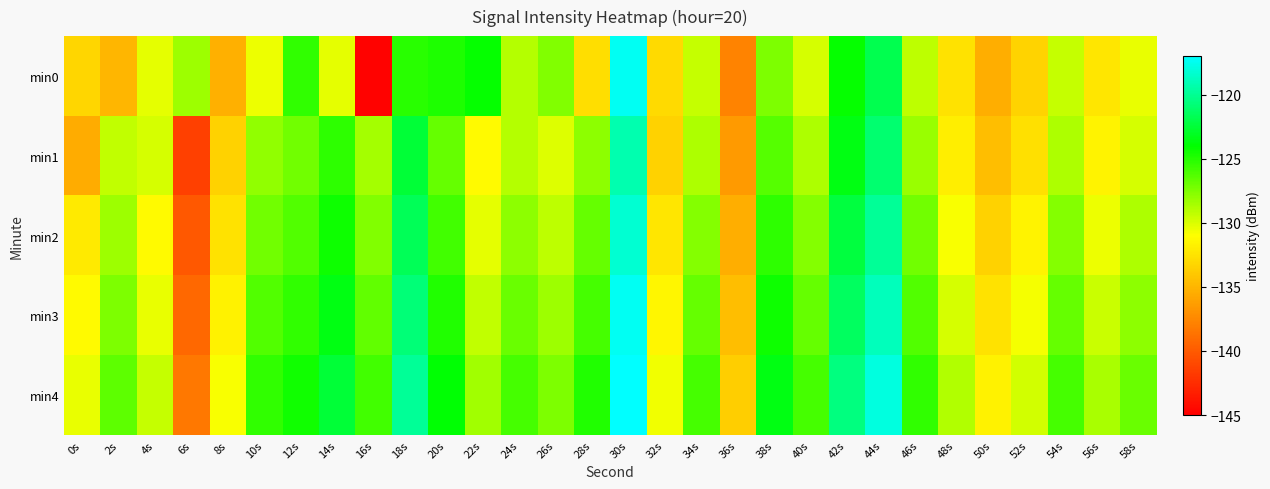

What is the spread (max minus min) of values at 30s?

2.8